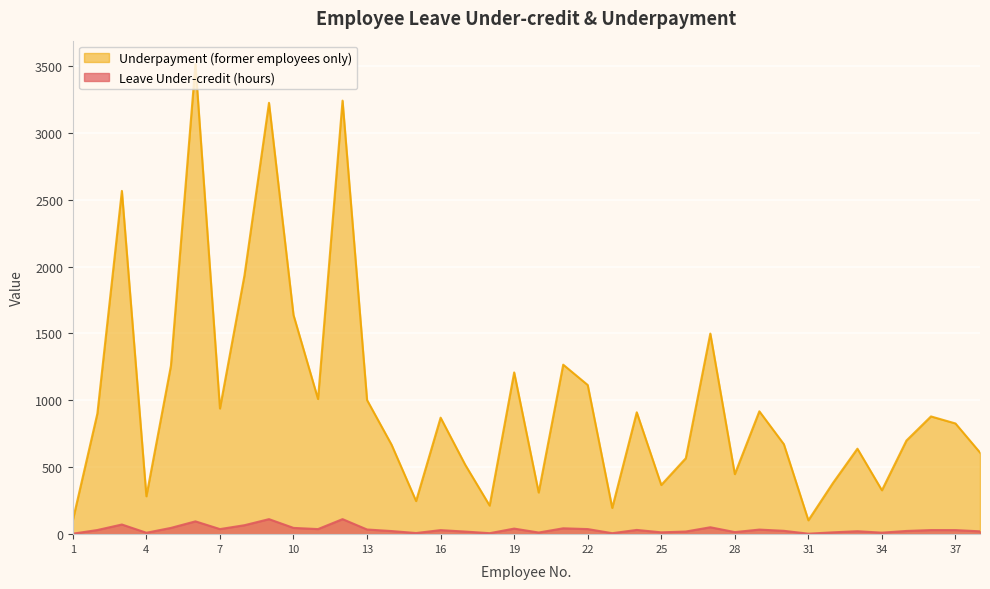

Where does the Leave Under-credit (hours) series first go above 30?

2